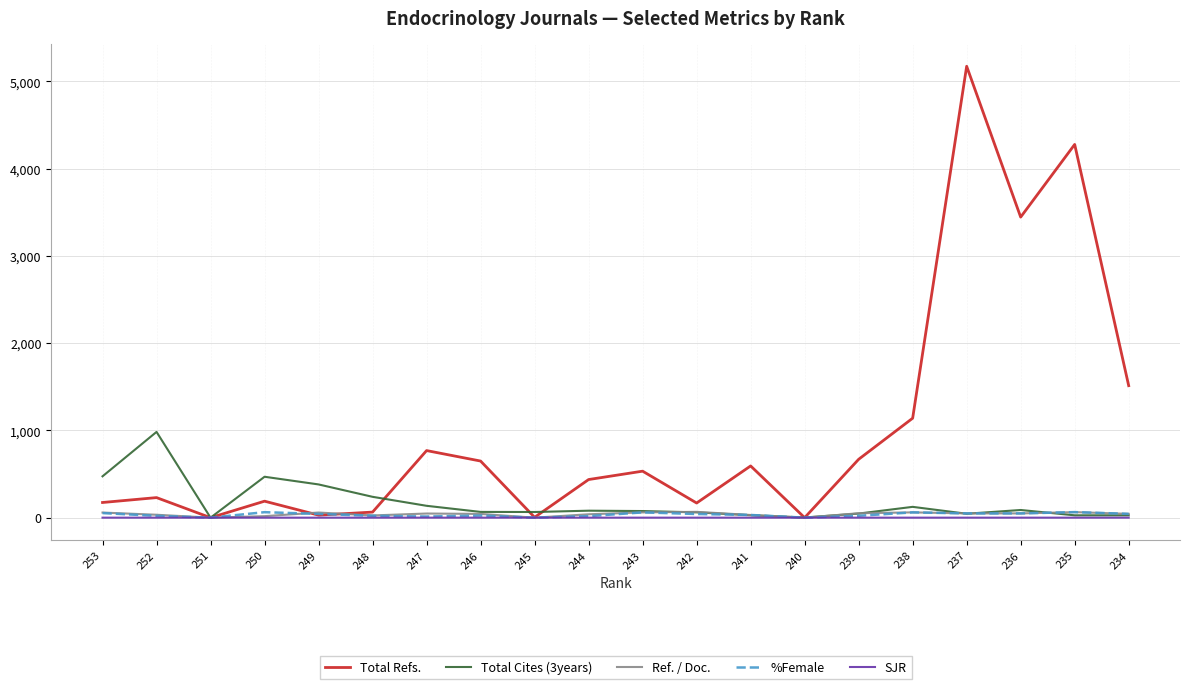

How many lines are shown in the chart?

5